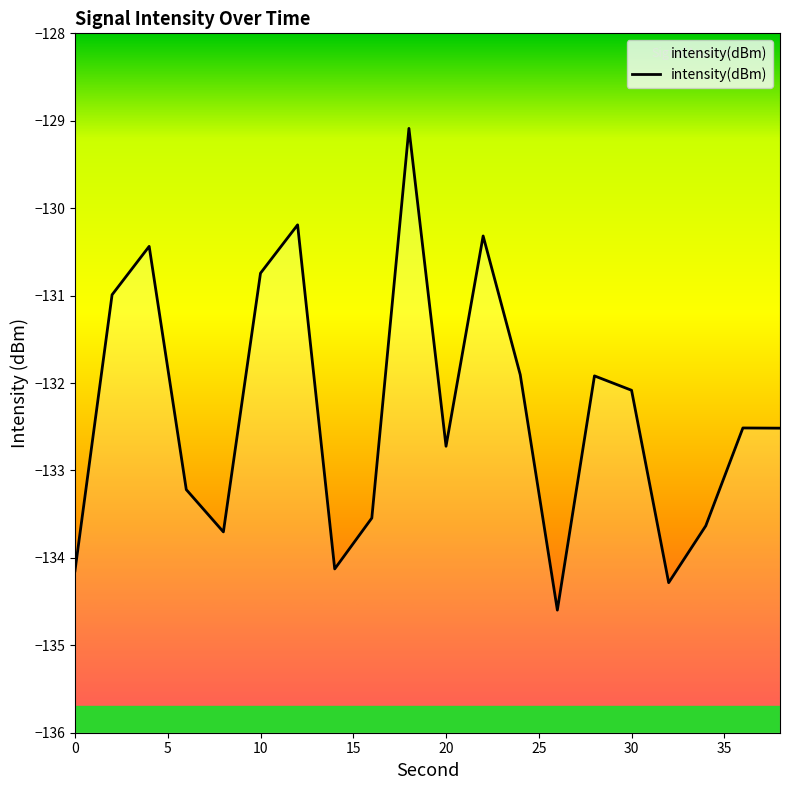

How many lines are shown in the chart?

1